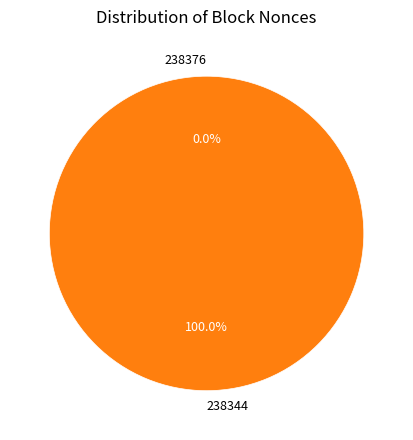

Is 238344 the majority of the pie?

Yes